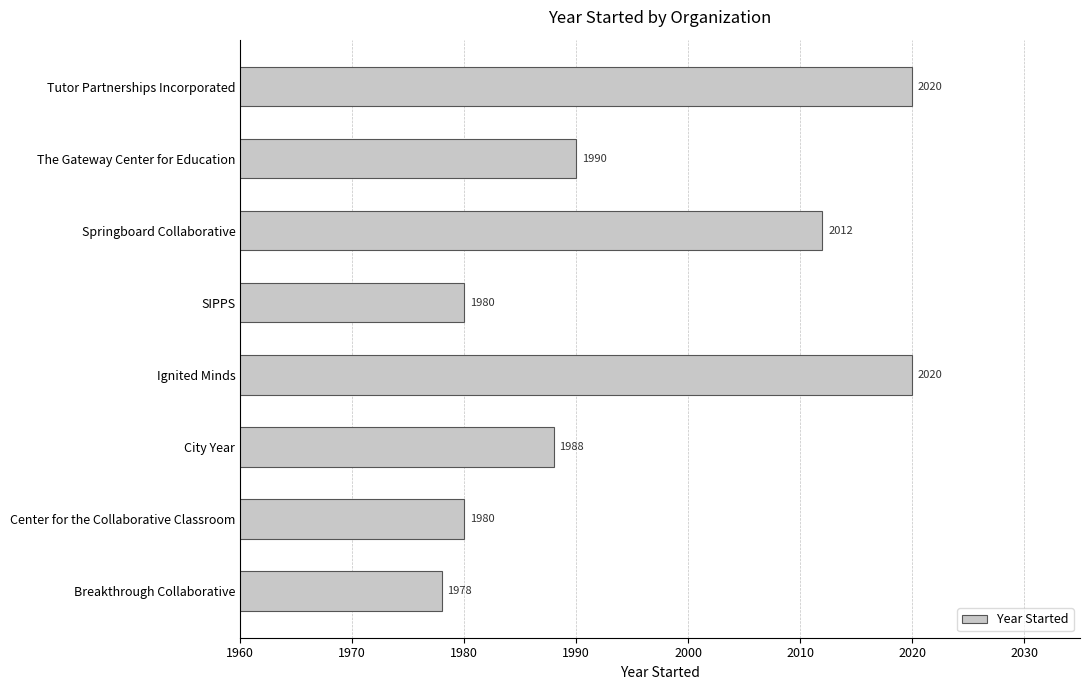

What is the change in value from The Gateway Center for Education to Tutor Partnerships Incorporated?

+30